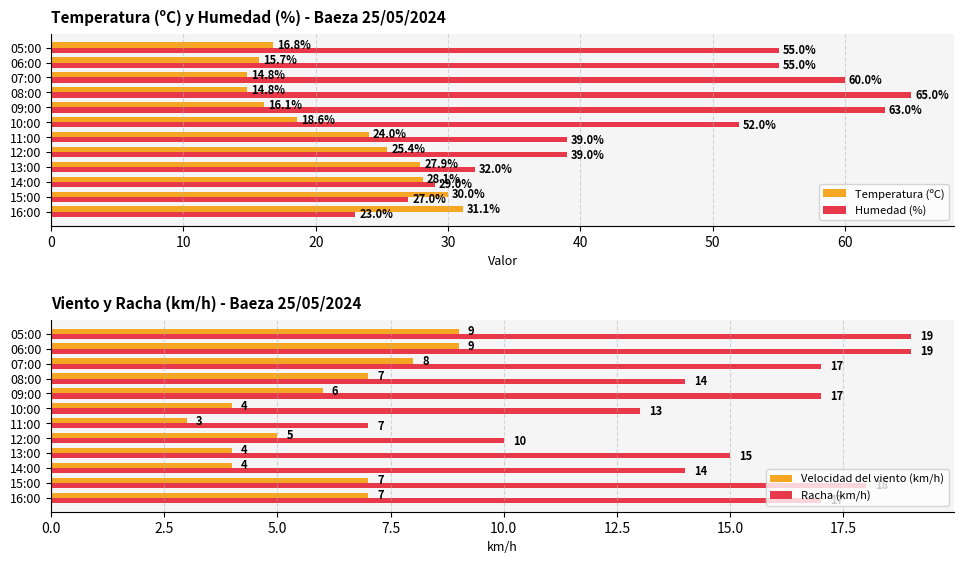

What is the sum of the Temperatura (ºC) values at 14:00 and 13:00?

56.0